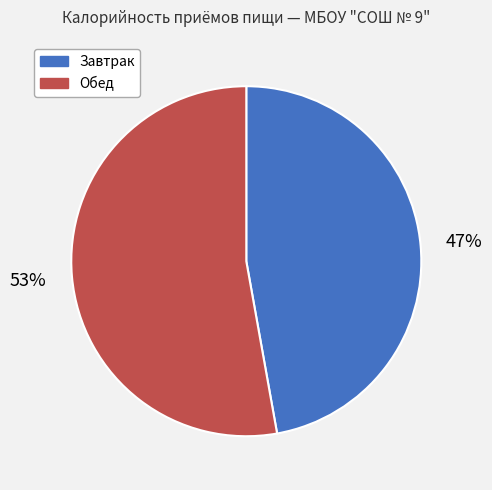

To the nearest percent, what is the combined percentage of Завтрак and Обед?

100%